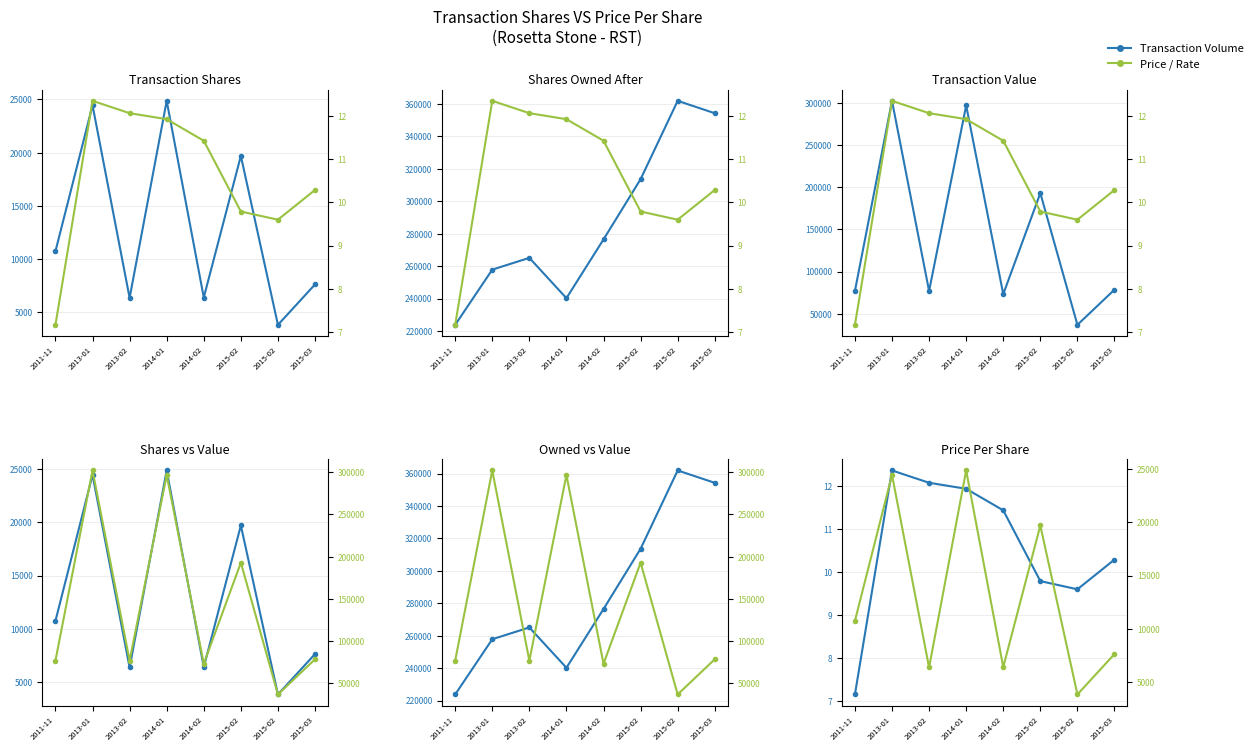

What are all the series names shown in the legend?

Transaction Volume, Price/Rate